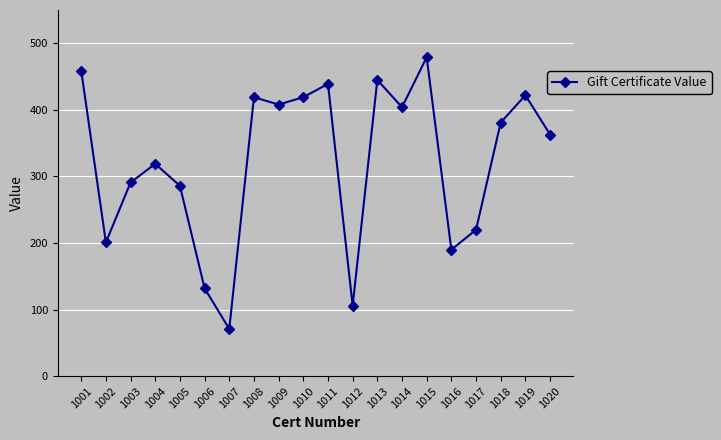

Where is the data nearest to the value 275?

1005